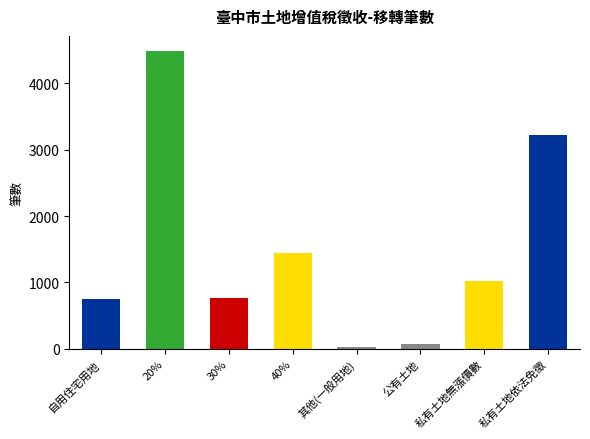

True or false: the data shows 68 at 公有土地.

True